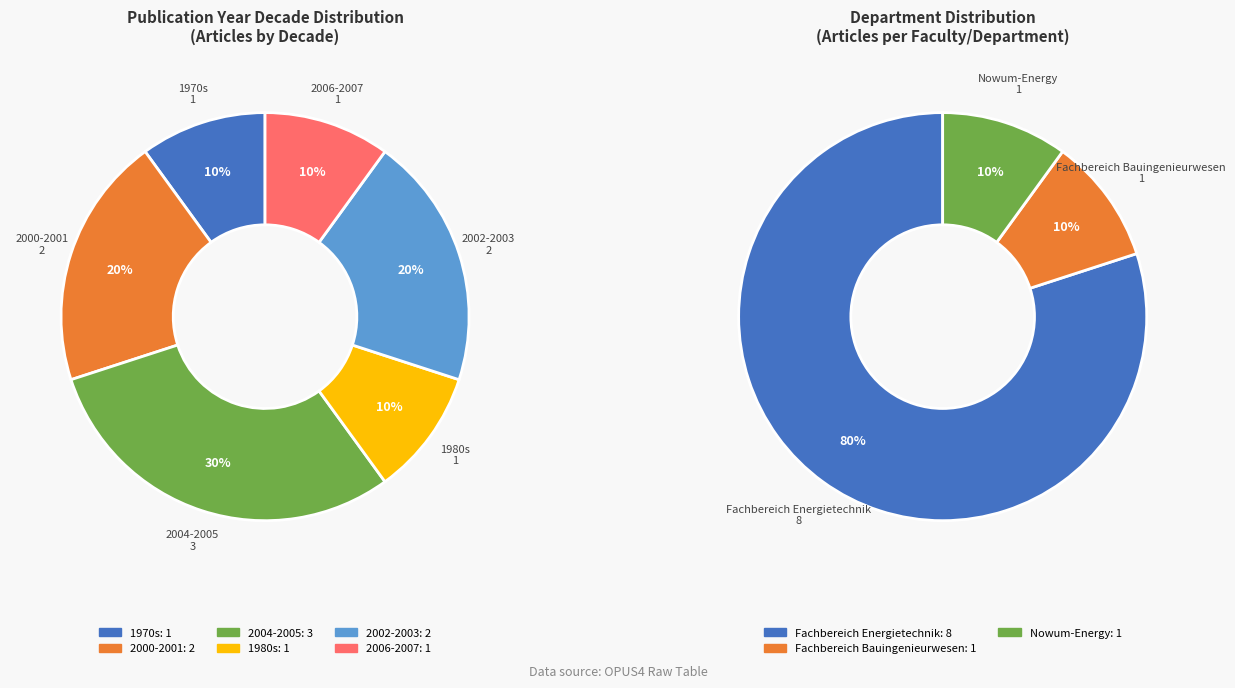

Is OPUS4-2661 the majority of the pie?

No